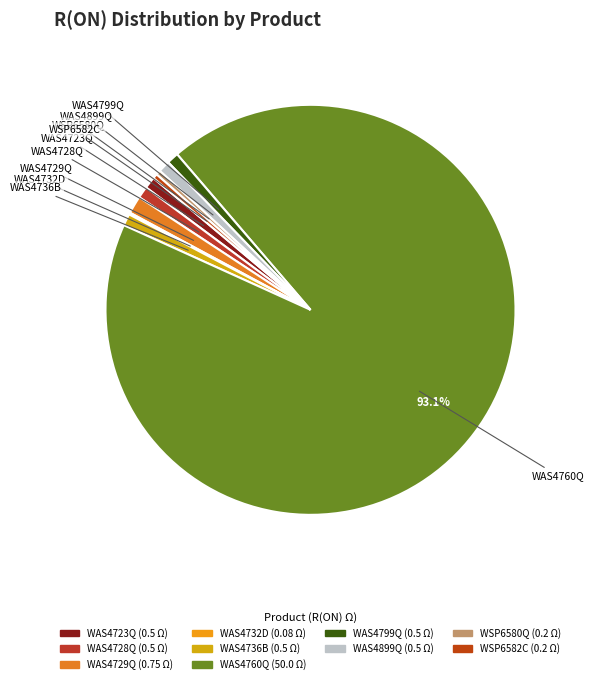

To the nearest percent, what percentage of the pie is WAS4736B?

1%